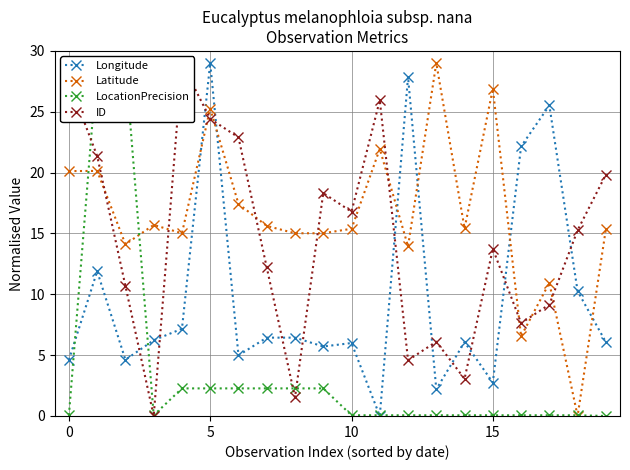

What is the sum of all Latitude values?

328.9